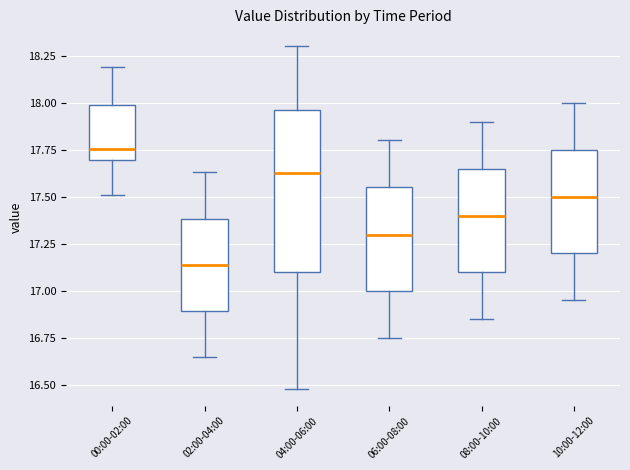

Which box has the highest median line?

00:00-02:00